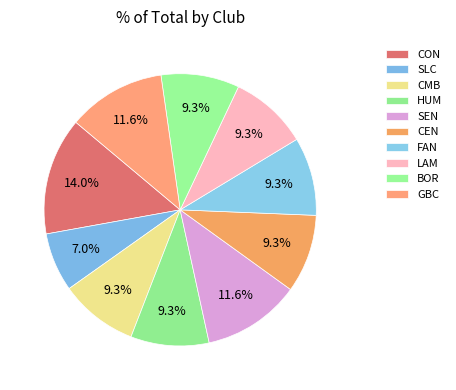

Rank the categories by value from highest to lowest.

CON, SEN, GBC, CMB, HUM, CEN, FAN, LAM, BOR, SLC